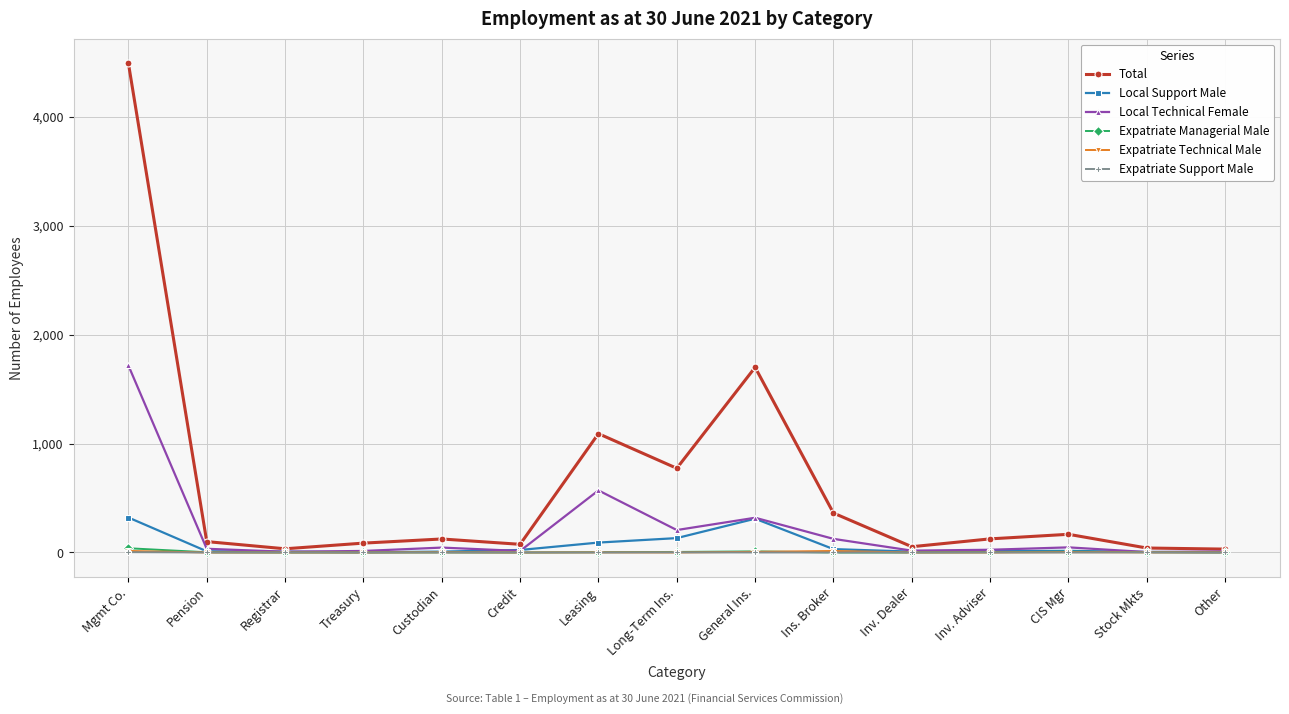

The value of Local Technical Female at Mgmt Co. is 778. True or false?

False